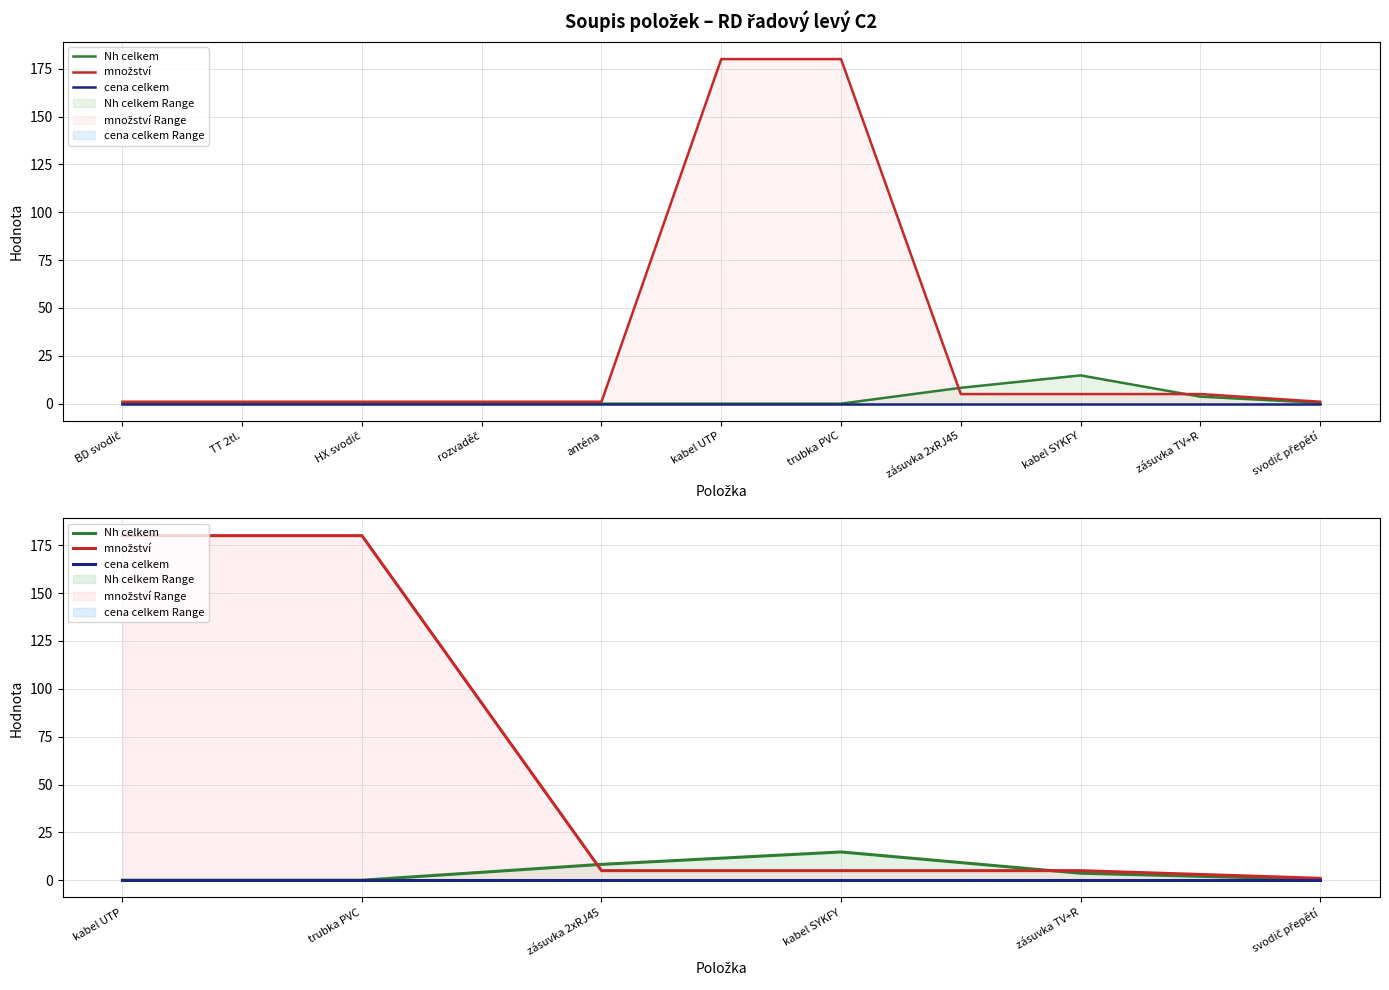

Which has a higher value, kabel UTP or zásuvka 2xRJ45?

zásuvka 2xRJ45